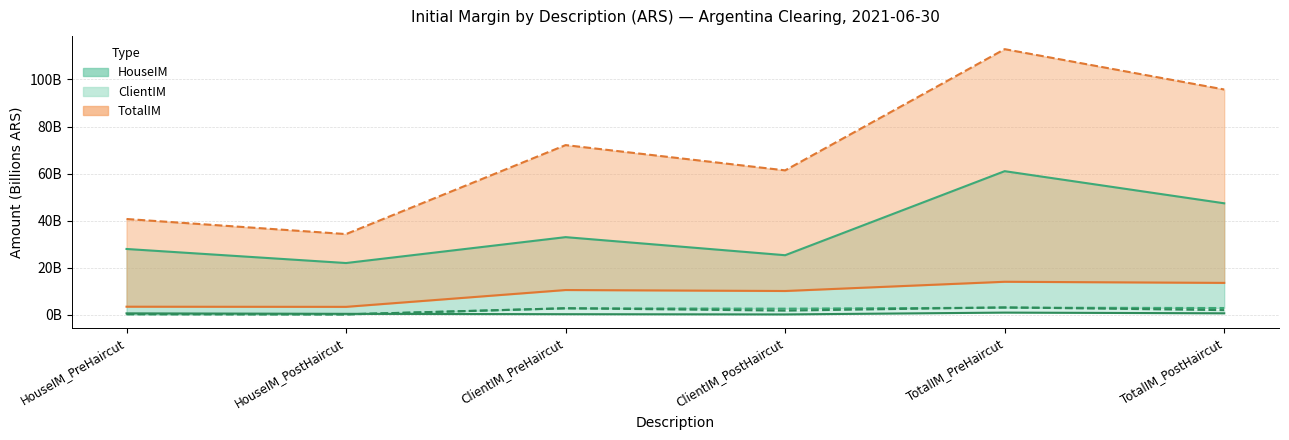

True or false: ClientIM Post and HouseIM Pre intersect in this chart.

False